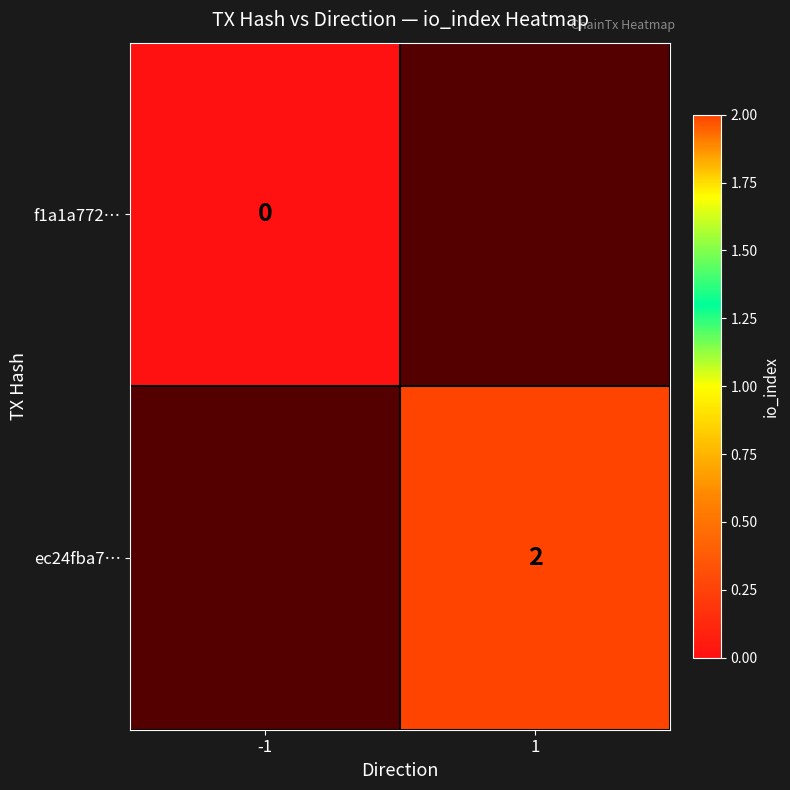

Rank the categories by f1a1a772… value from lowest to highest.

-1, 1